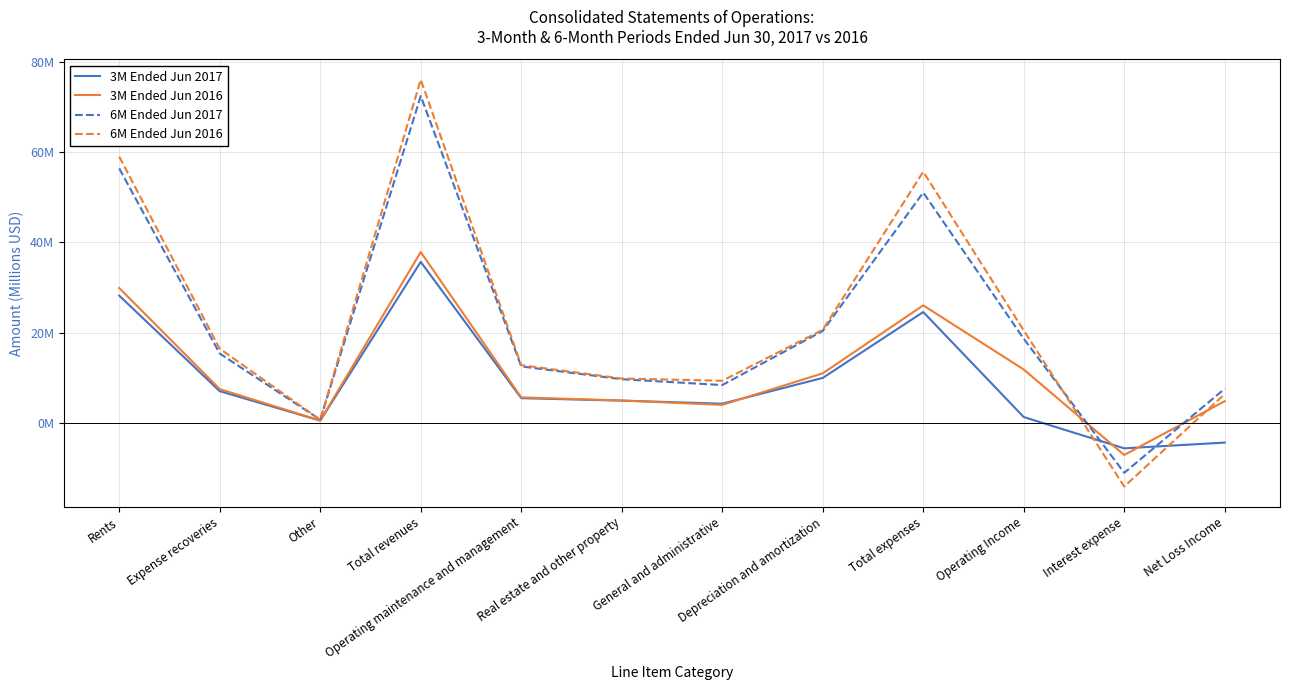

What is the sum of the 6M Ended Jun 2017 values at Total expenses and Rents?

107.5